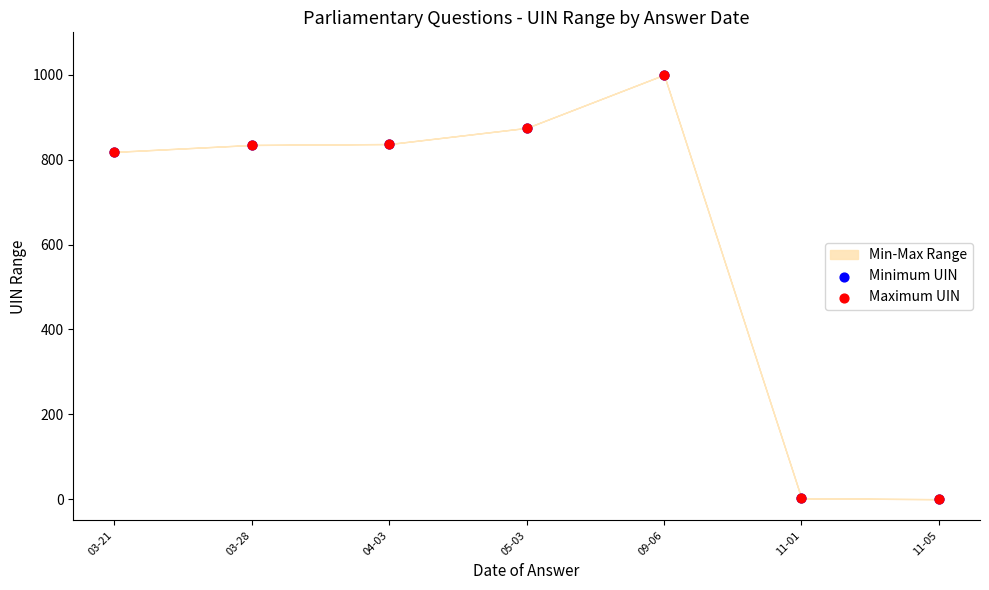

Which series contains the lowest Y value?

Minimum UIN